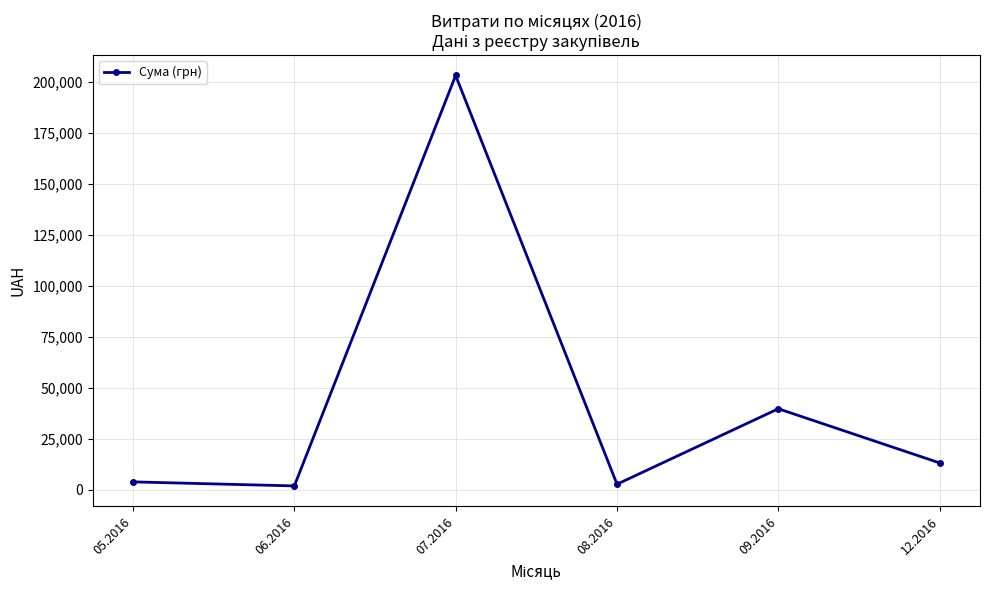

Which has a higher value, 07.2016 or 08.2016?

07.2016